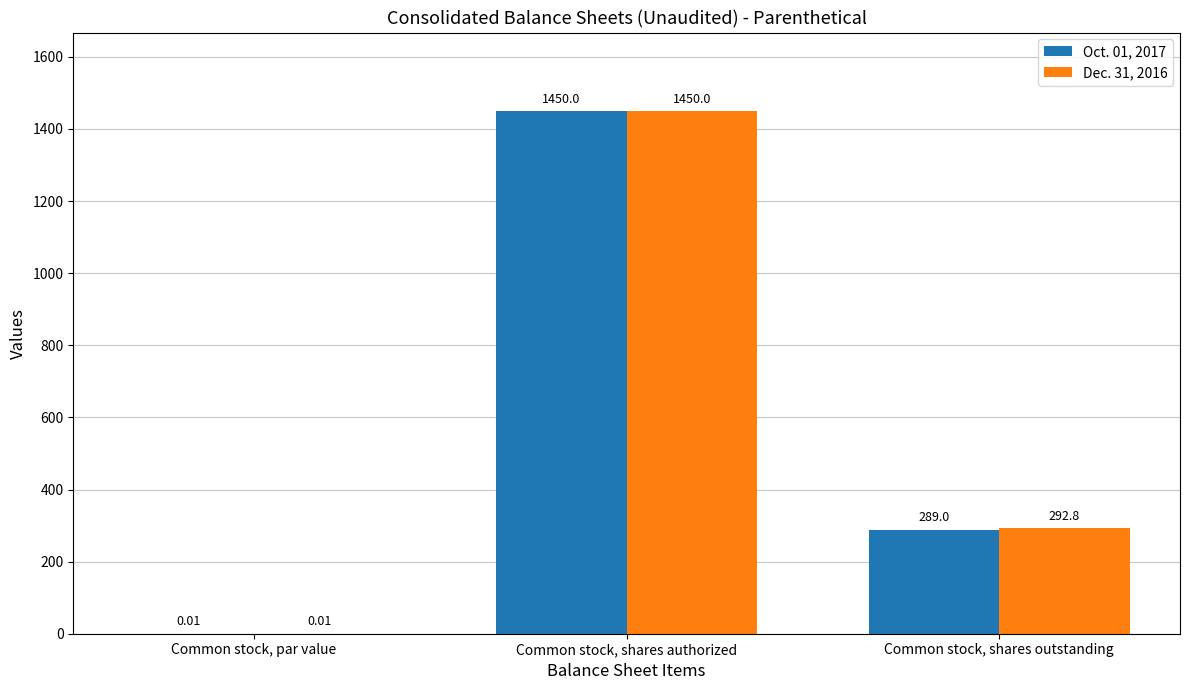

What is the sum of all Oct. 01, 2017 values?

1739.0